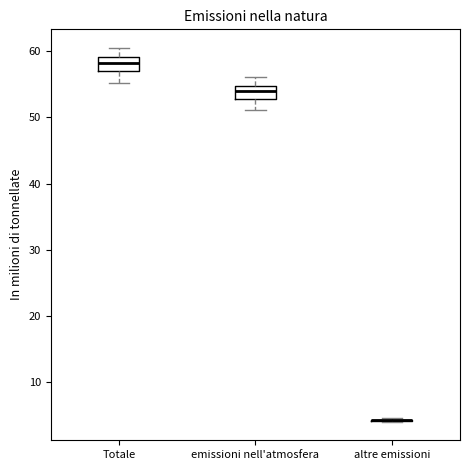

Reading left to right, transcribe this box plot: for each box, give where its median line is, the range the box spans, and where its two whiskers end, as read against the y-axis. The values are not printed on the chart, so give them approximately, as read against the axis.

Totale: median 58, box 57 to 59, whiskers 55 to 61
emissioni nell'atmosfera: median 54, box 53 to 55, whiskers 51 to 56
altre emissioni: box collapsed to a line at 4, whiskers 4 to 5